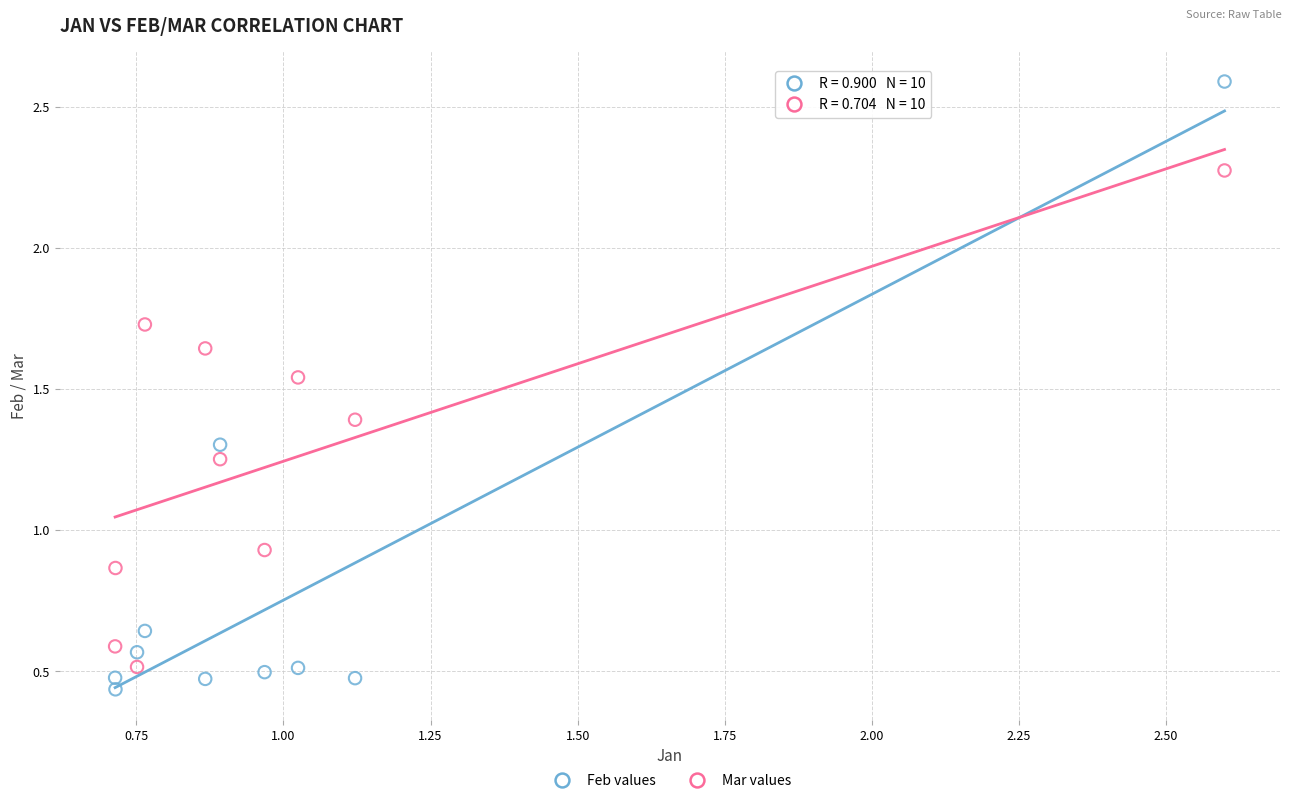

Across all data points, what is the range of X values (max minus min)?

1.9